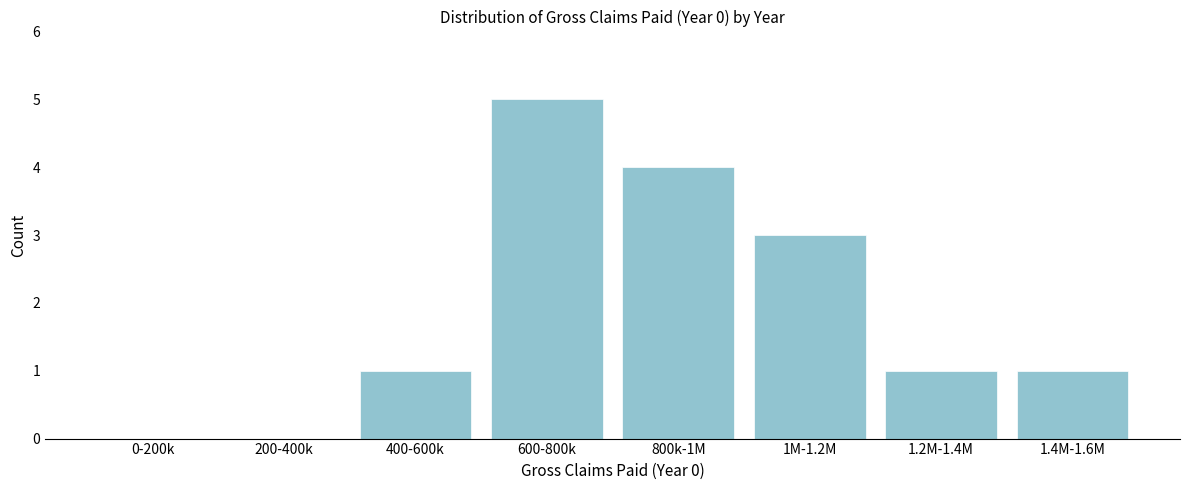

Reading left to right, what are all the values shown in this chart?

0-200k=0	200-400k=0	400-600k=1	600-800k=5	800k-1M=4	1M-1.2M=3	1.2M-1.4M=1	1.4M-1.6M=1